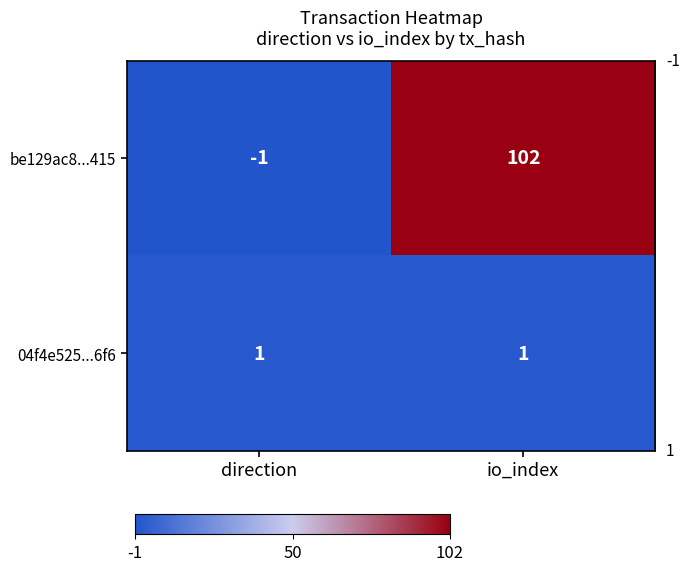

What is the total value across all series at io_index?

103